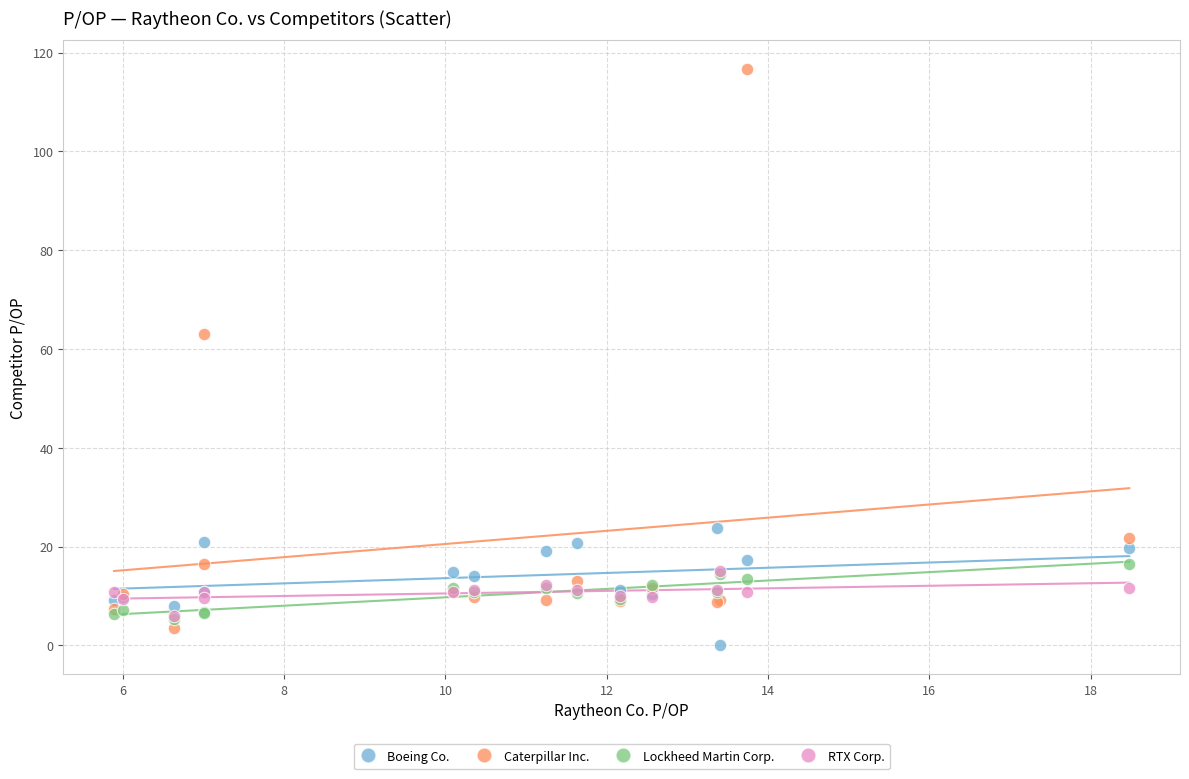

Which series has the largest Y range (max minus min)?

Caterpillar Inc.